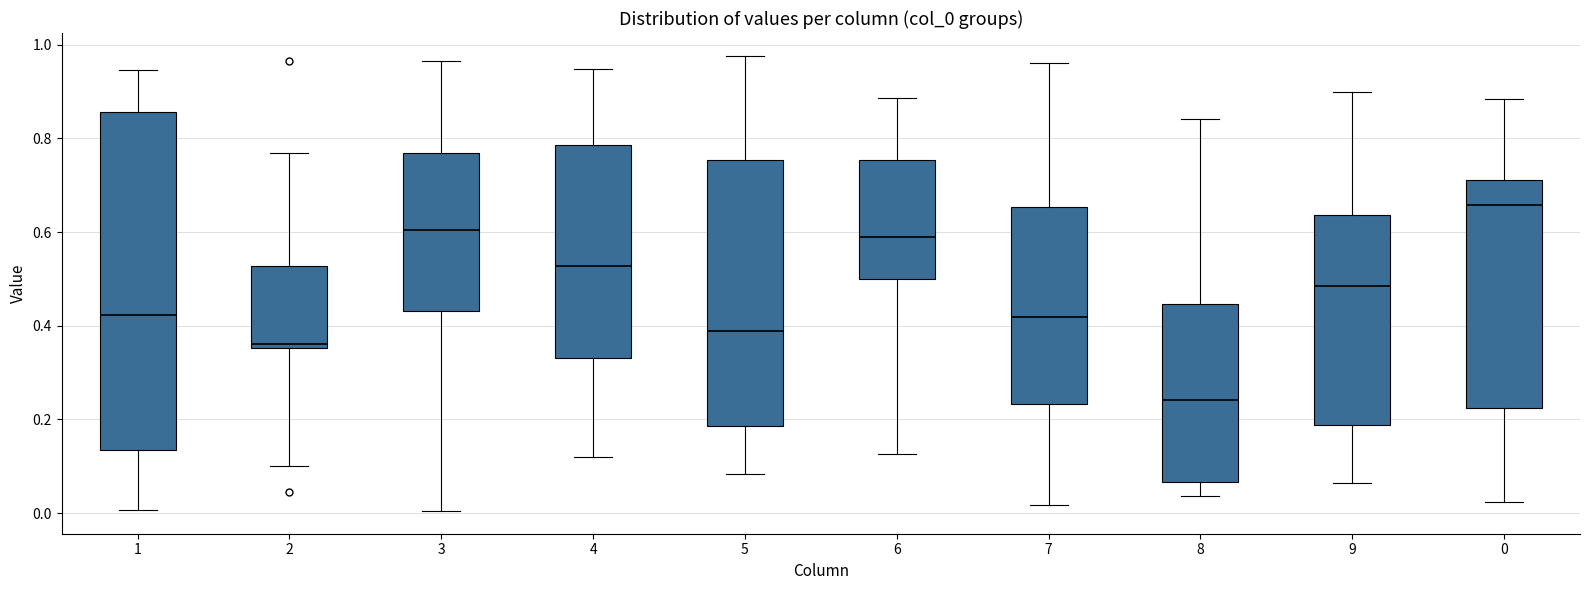

Reading left to right, transcribe this box plot: for each box, give where its median line is, the range the box spans, and where its two whiskers end, as read against the y-axis. The values are not printed on the chart, so give them approximately, as read against the axis.

1: median 0.42, box 0.14 to 0.86, whiskers 0.00 to 0.94
2: median 0.36 (just above the box's lower edge), box 0.36 to 0.52, whiskers 0.10 to 0.76
3: median 0.60, box 0.44 to 0.76, whiskers 0.00 to 0.96
4: median 0.52, box 0.34 to 0.78, whiskers 0.12 to 0.94
5: median 0.38, box 0.18 to 0.76, whiskers 0.08 to 0.98
6: median 0.58, box 0.50 to 0.76, whiskers 0.12 to 0.88
7: median 0.42, box 0.24 to 0.66, whiskers 0.02 to 0.96
8: median 0.24, box 0.06 to 0.44, whiskers 0.04 to 0.84
9: median 0.48, box 0.18 to 0.64, whiskers 0.06 to 0.90
0: median 0.66, box 0.22 to 0.72, whiskers 0.02 to 0.88